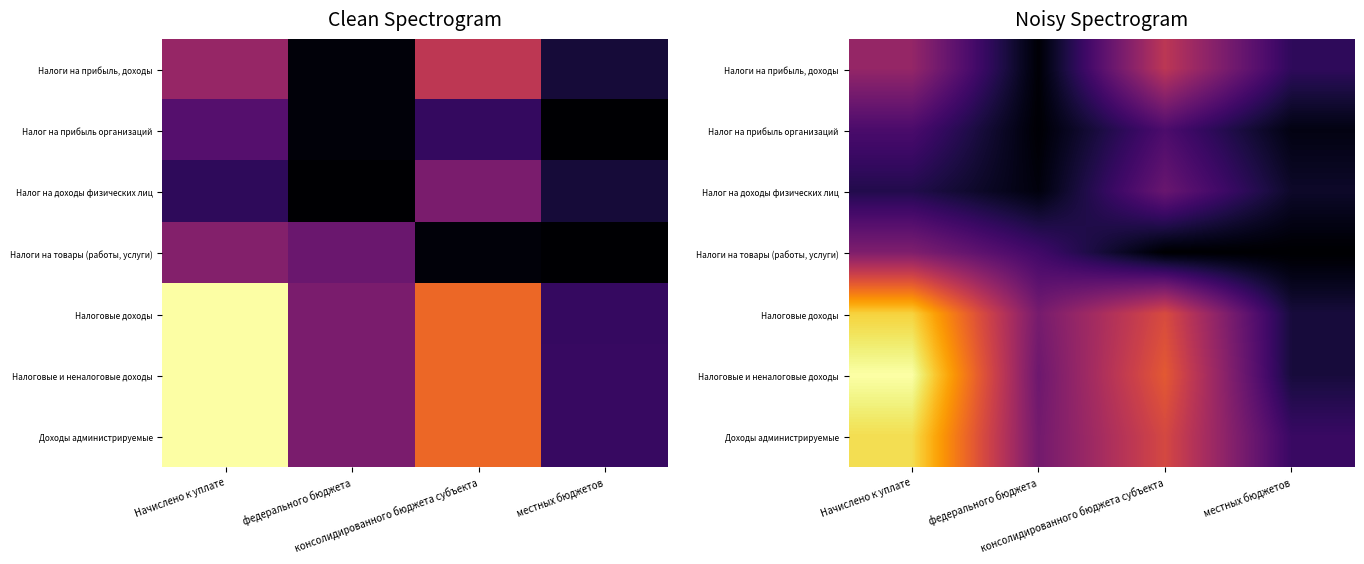

At which category is the sum across all series the highest?

Начислено к уплате